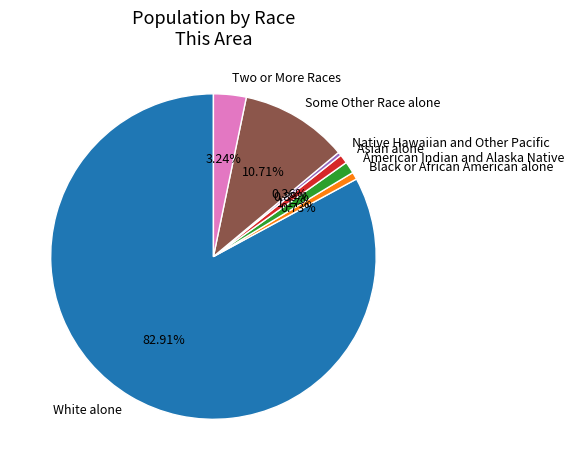

Which slice is the largest?

White alone